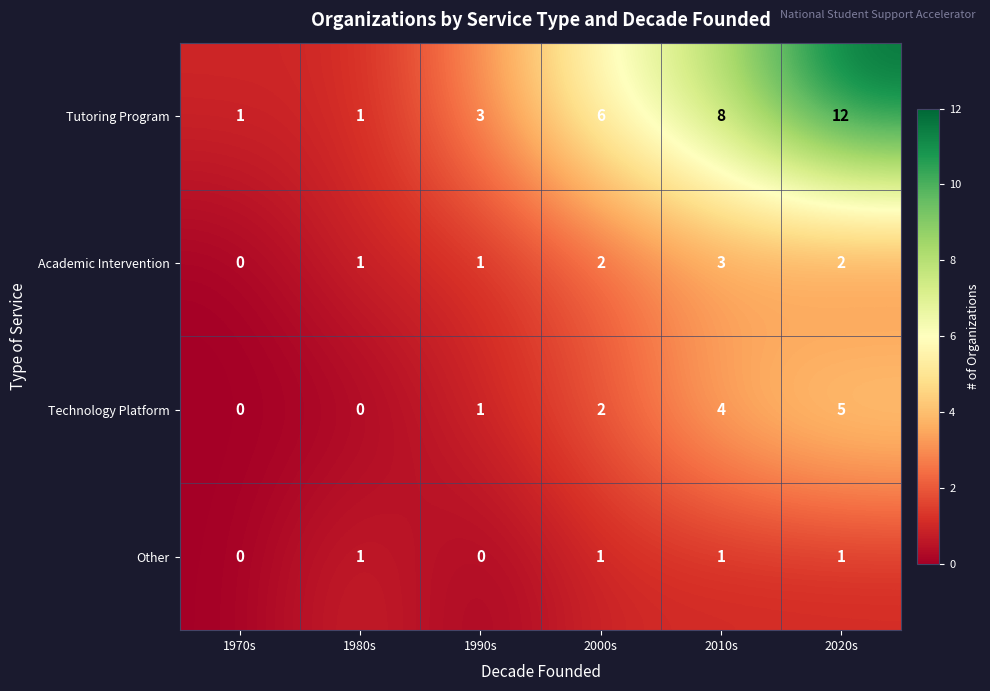

Between 1990s and 2010s, which series saw the biggest shift?

Tutoring Program